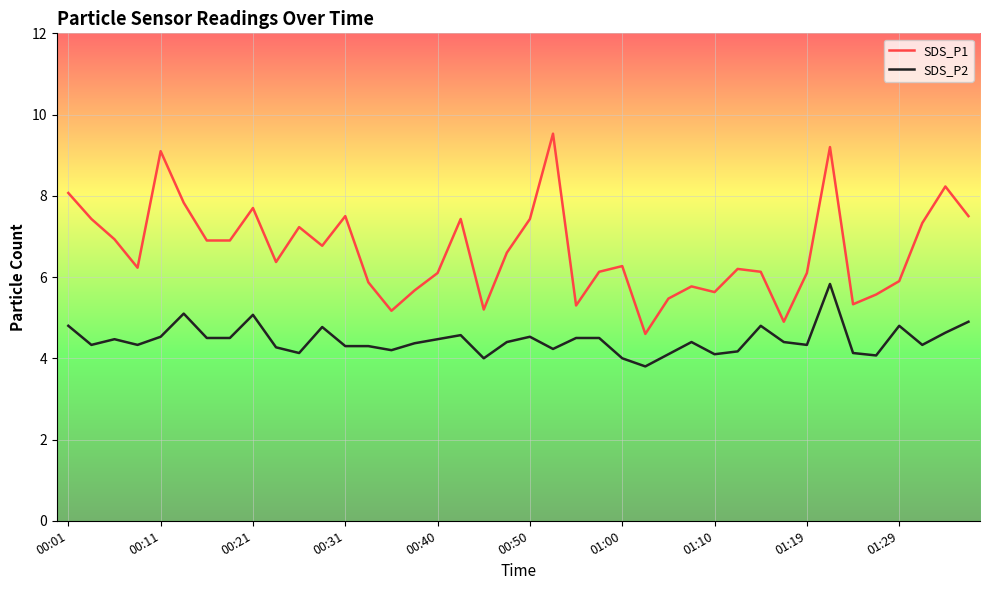

What is the maximum value for SDS_P1?

9.5